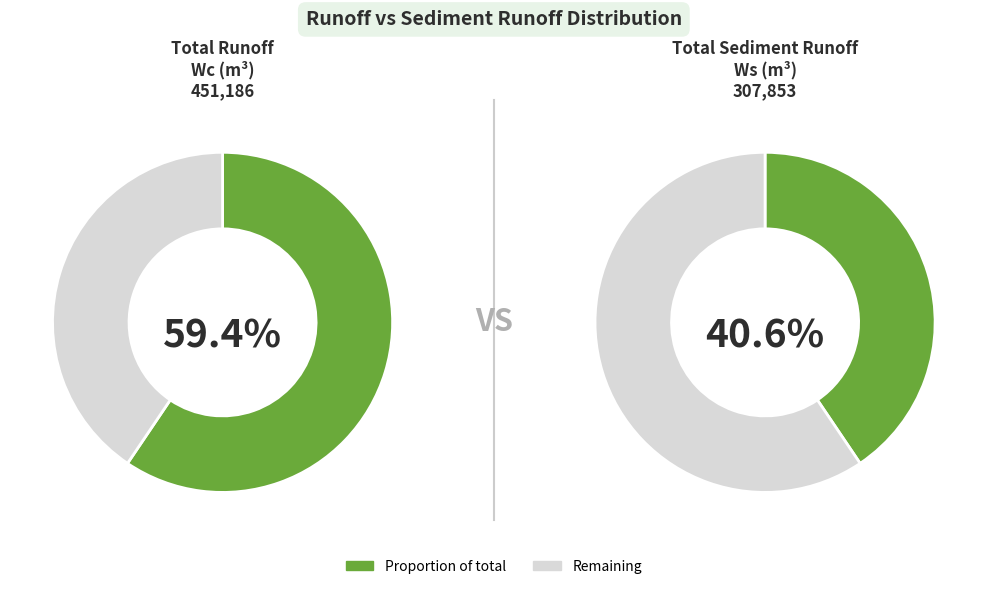

To the nearest percent, what portion does Total runoff Wc represent?

59%